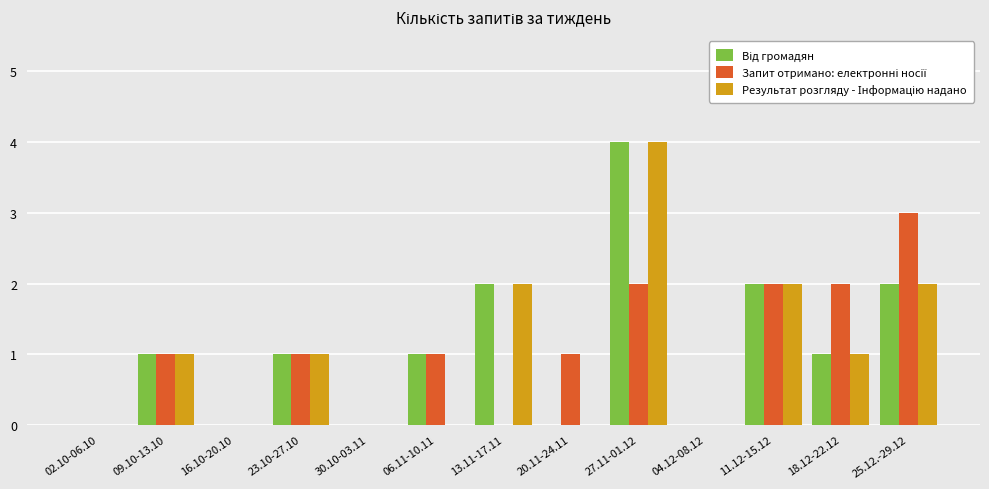

How many series are shown in this chart?

3